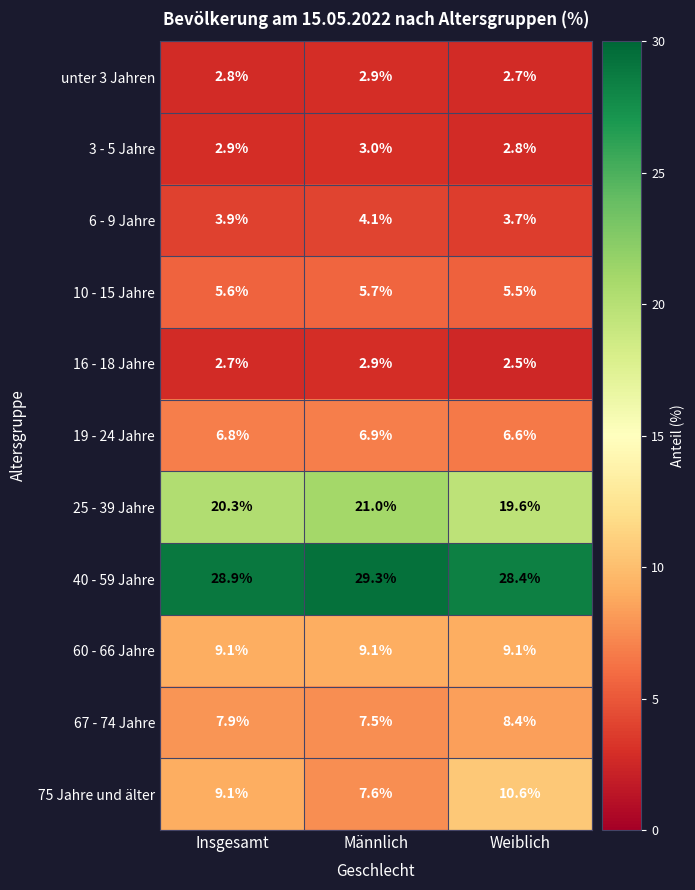

What is the total value across all series at Insgesamt?

100.0